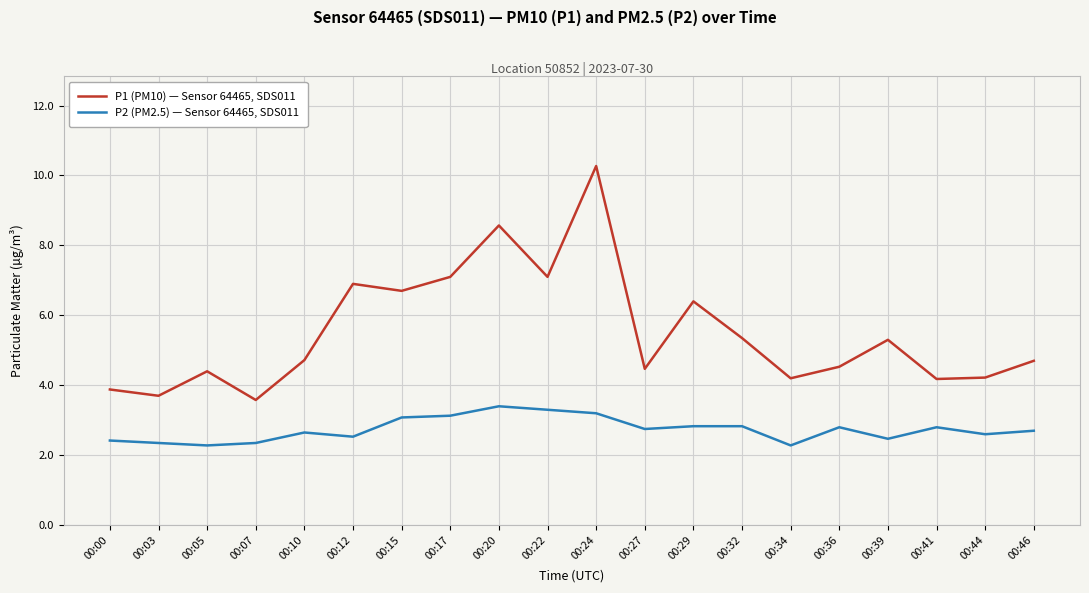

Is the value of P2 (PM2.5) — Sensor 64465, SDS011 at 00:03 greater than the value of P1 (PM10) — Sensor 64465, SDS011 at 00:05?

No